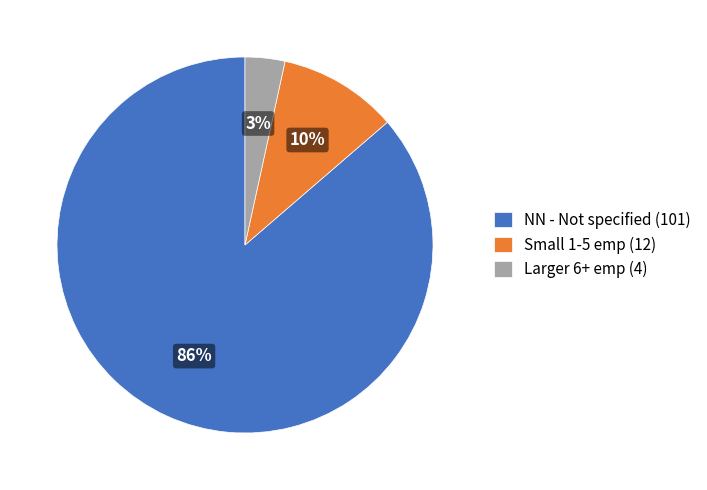

Which slice is the smallest?

Larger 6+ emp (4)